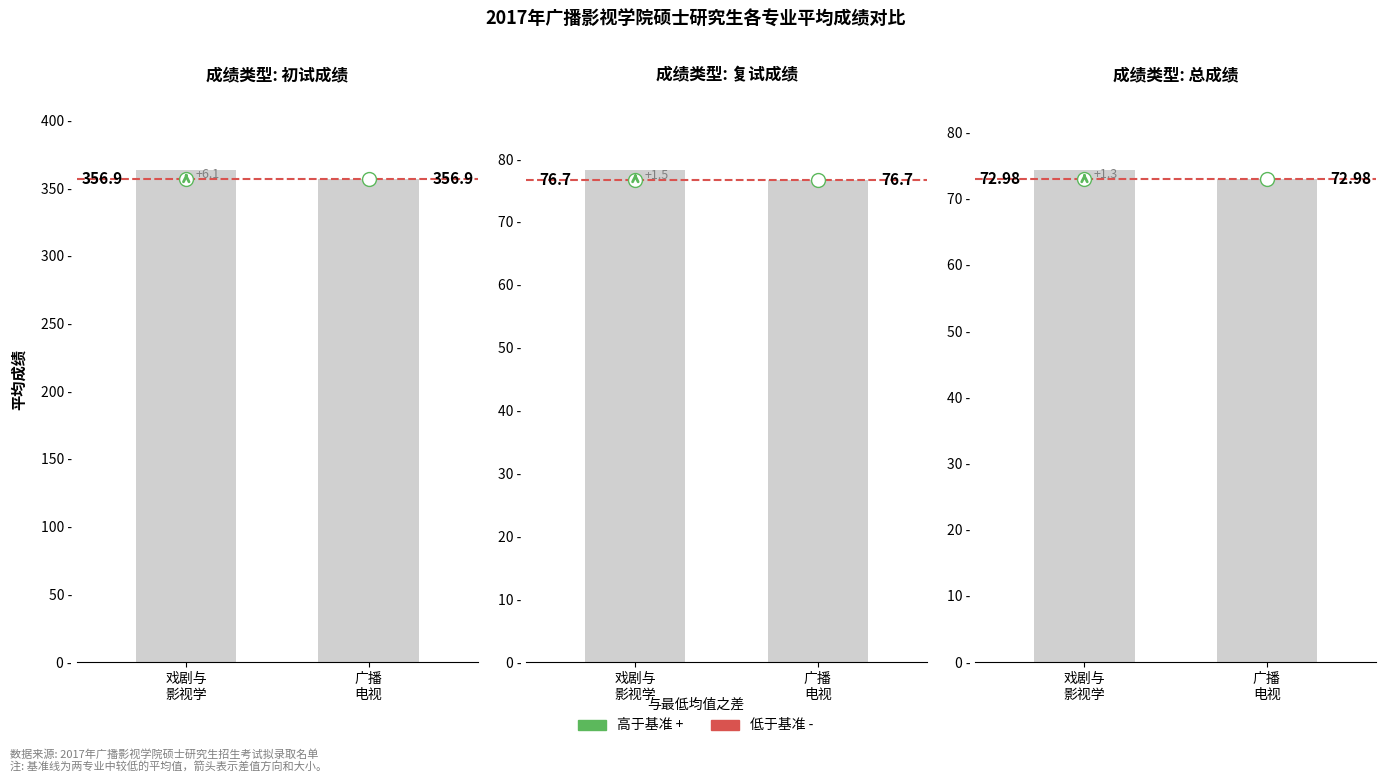

What is the difference between the maximum and minimum values?

1.3